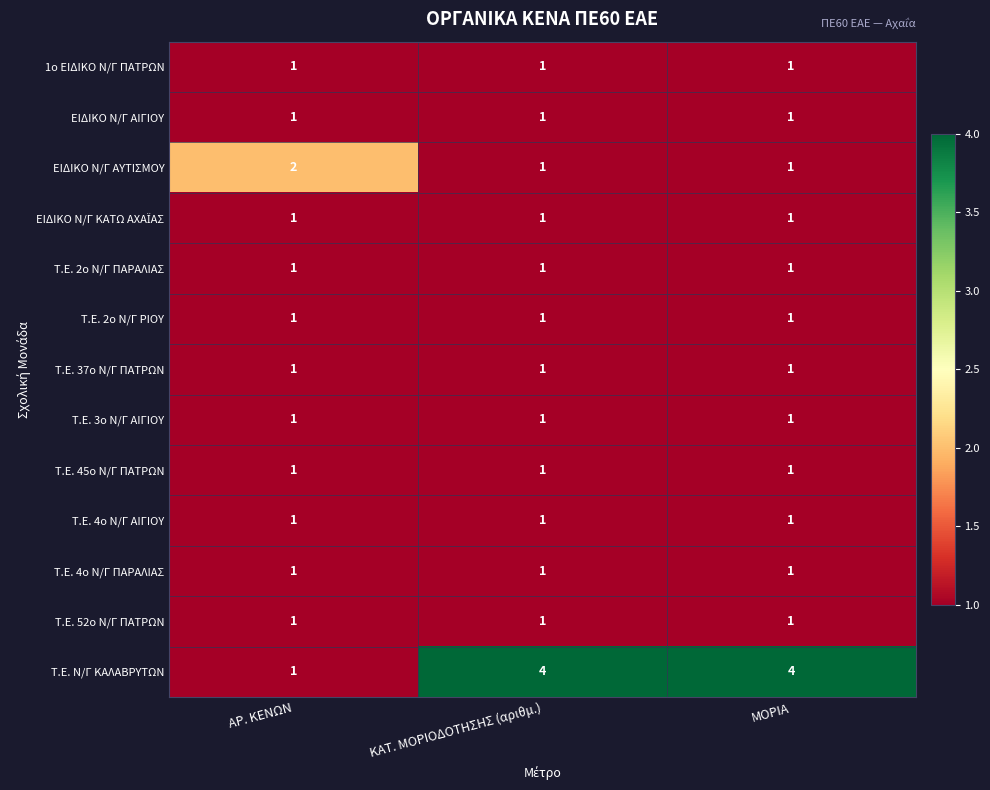

Which series has the largest range (max minus min)?

Τ.Ε. Ν/Γ ΚΑΛΑΒΡΥΤΩΝ